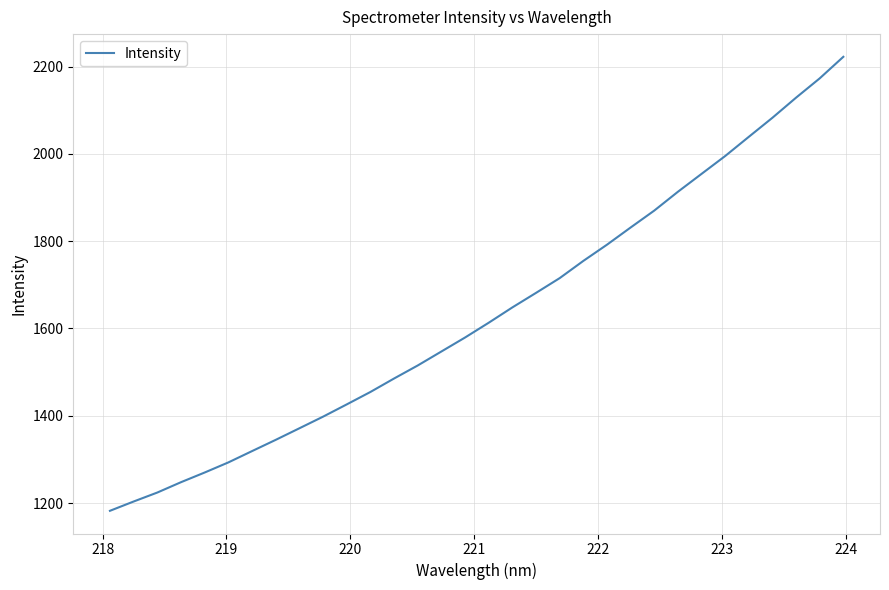

What is the difference between the maximum and minimum values?

1040.1